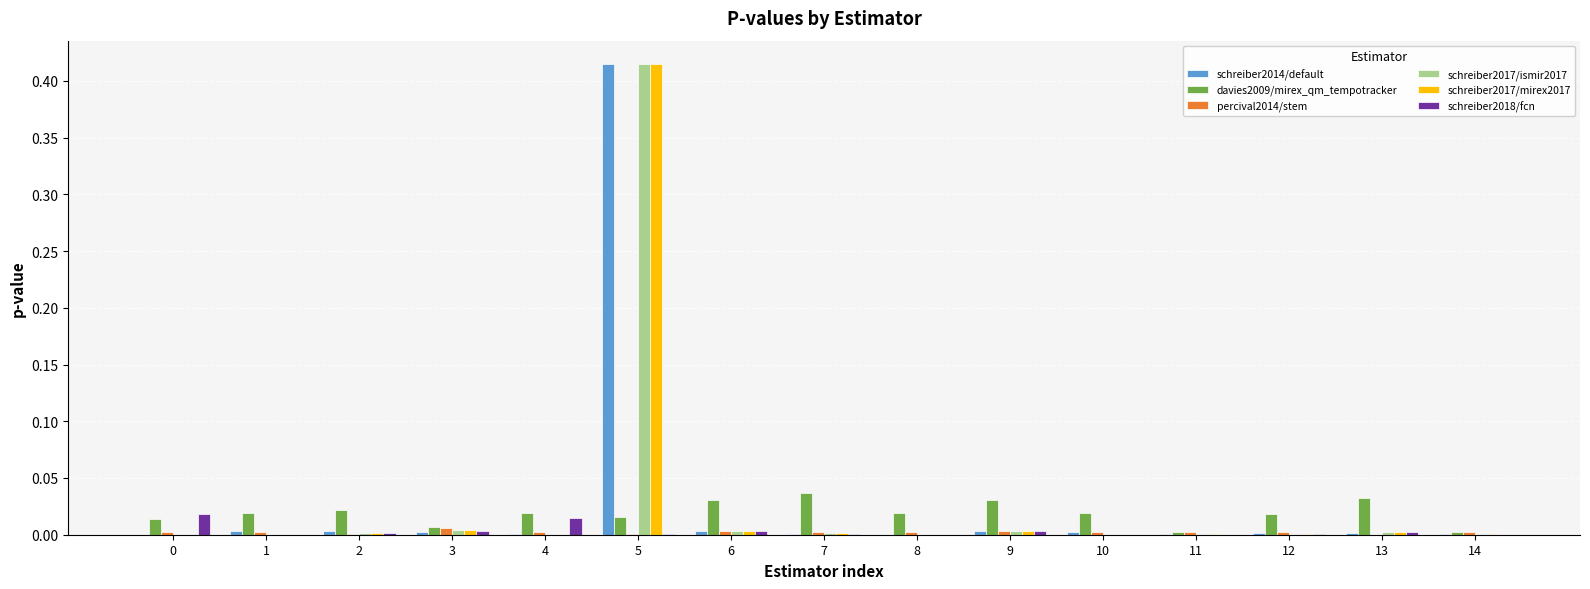

At which category is the sum across all series the highest?

5